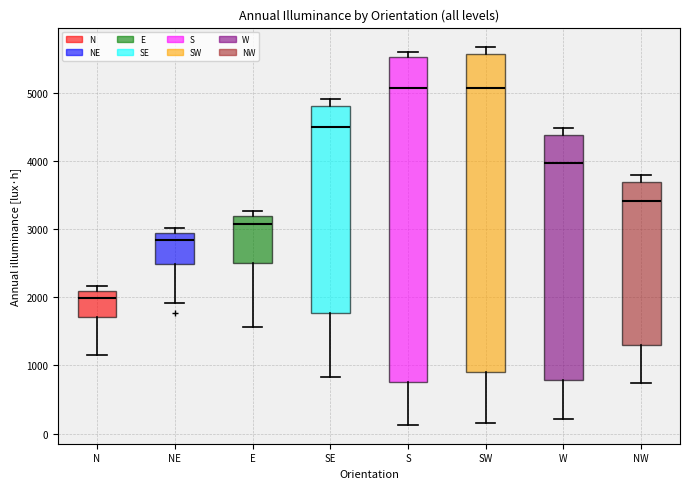

Where is the lower edge of the box for W on the y-axis? The values are not printed on the chart, so give them approximately, as read against the axis.

800